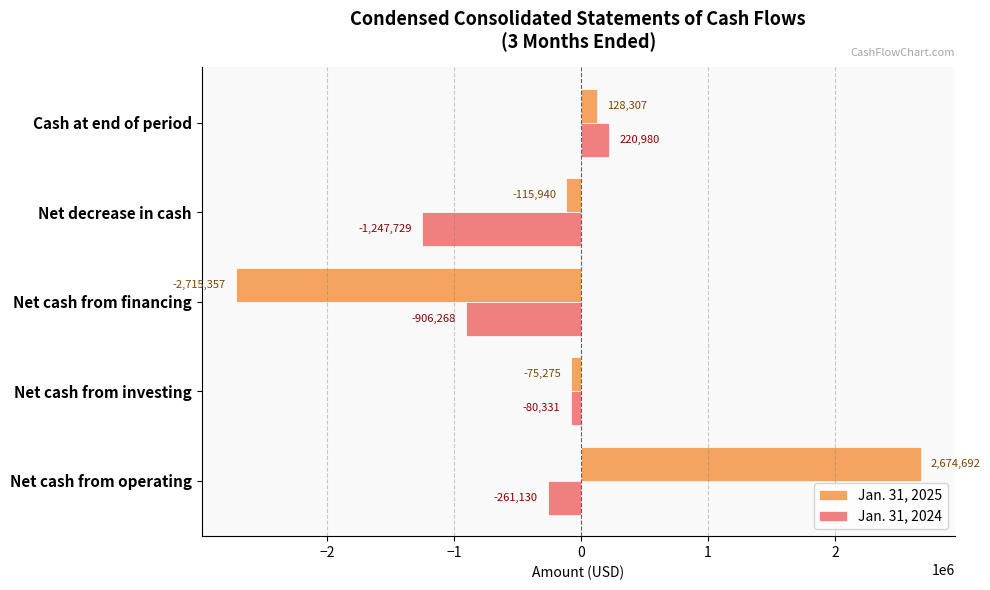

What is the difference between the second highest and minimum values in the Jan. 31, 2024 series?

1167398